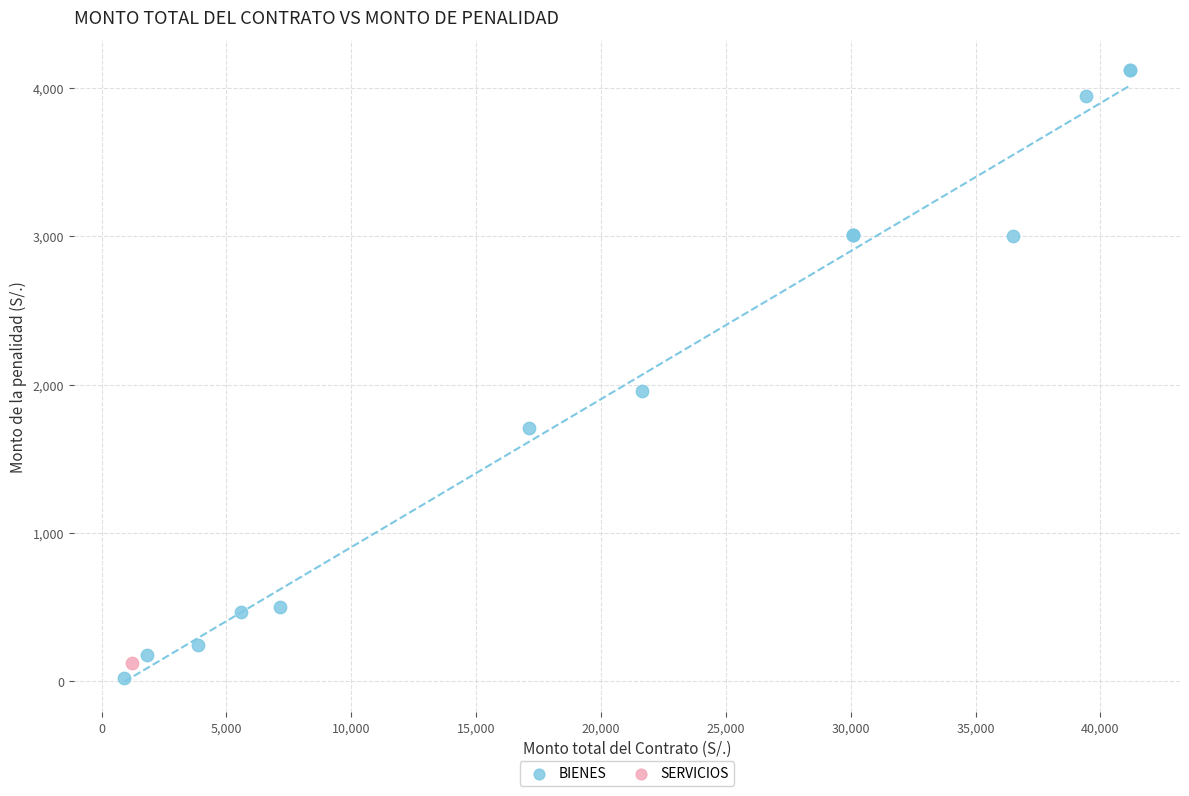

What are all the series names shown in the legend?

BIENES, SERVICIOS